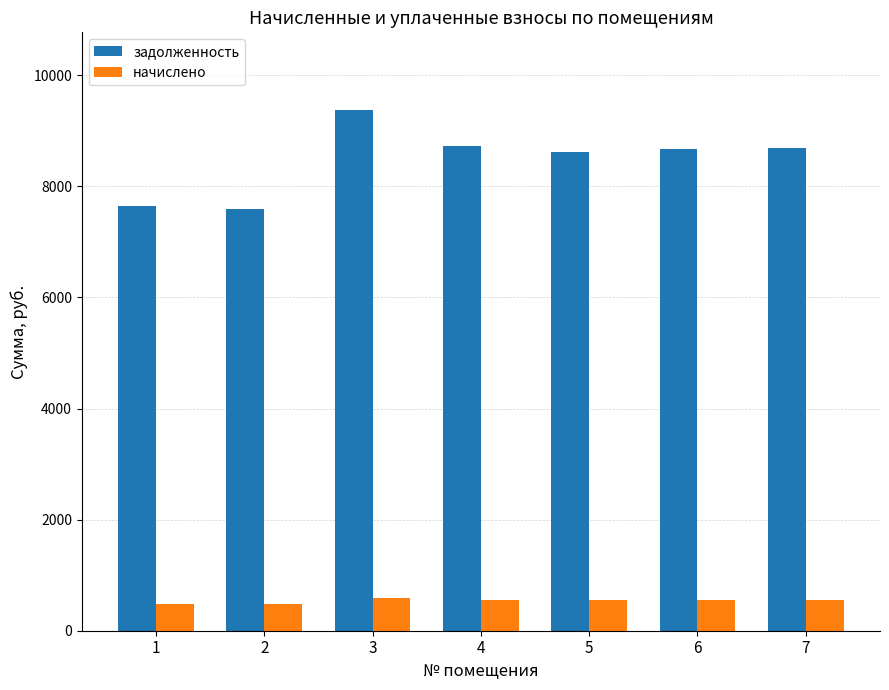

How many values in the задолженность series exceed 8671?

4